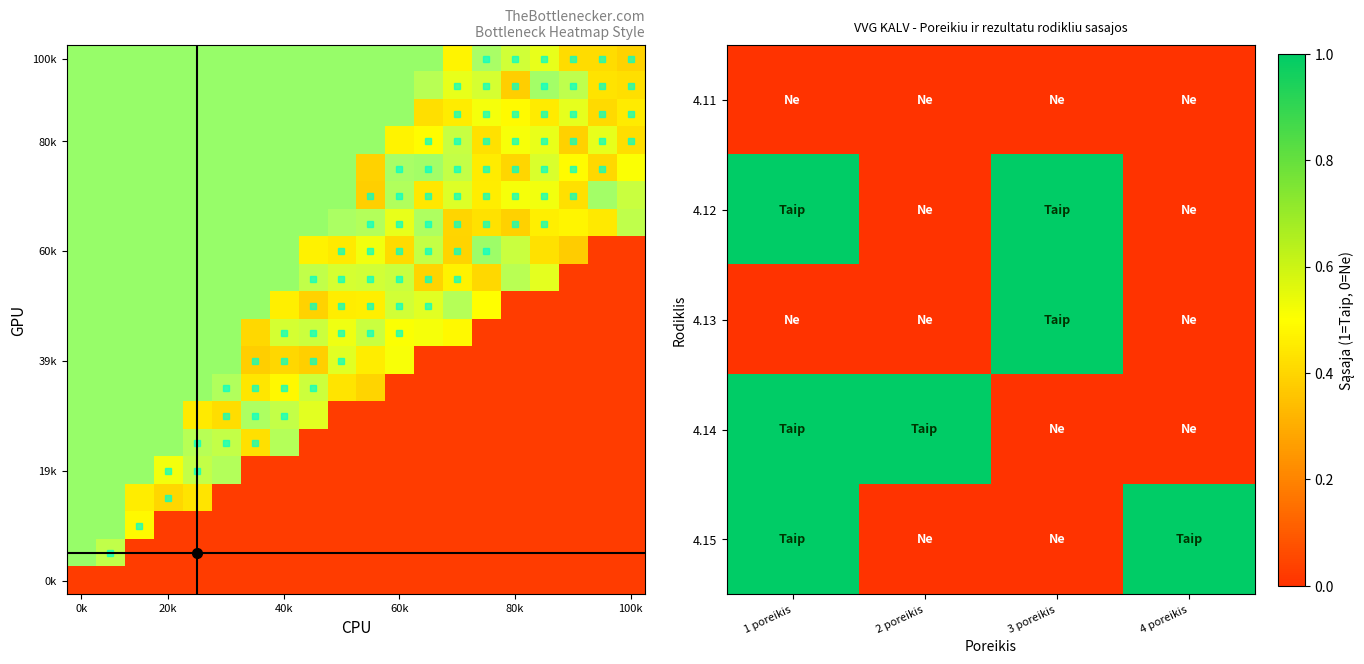

Is it true that 4.14 equals 0 at 3 poreikis?

False